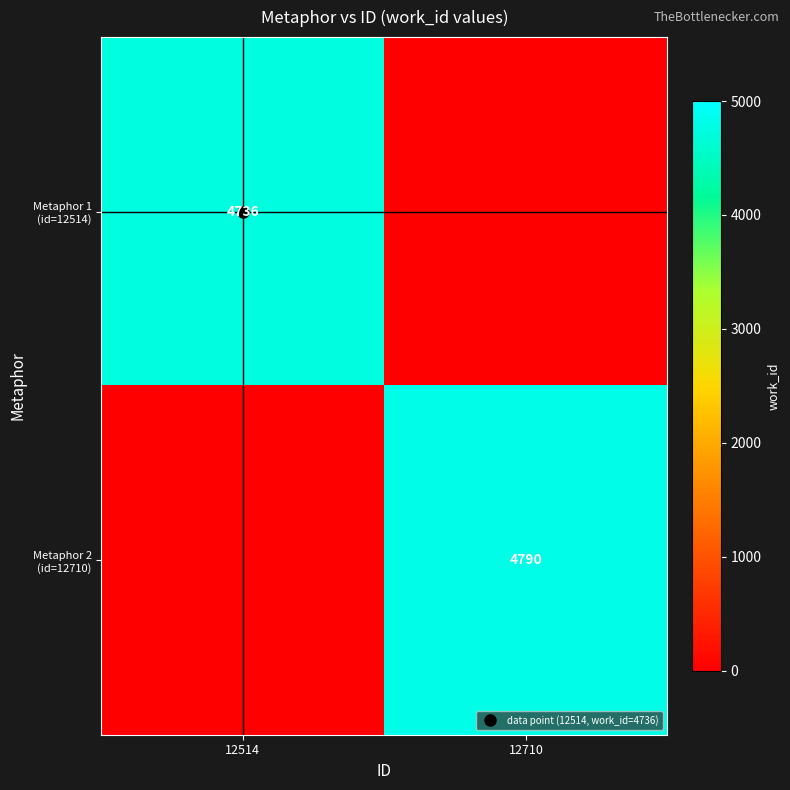

Between 12514 and 12710, which is larger?

12514